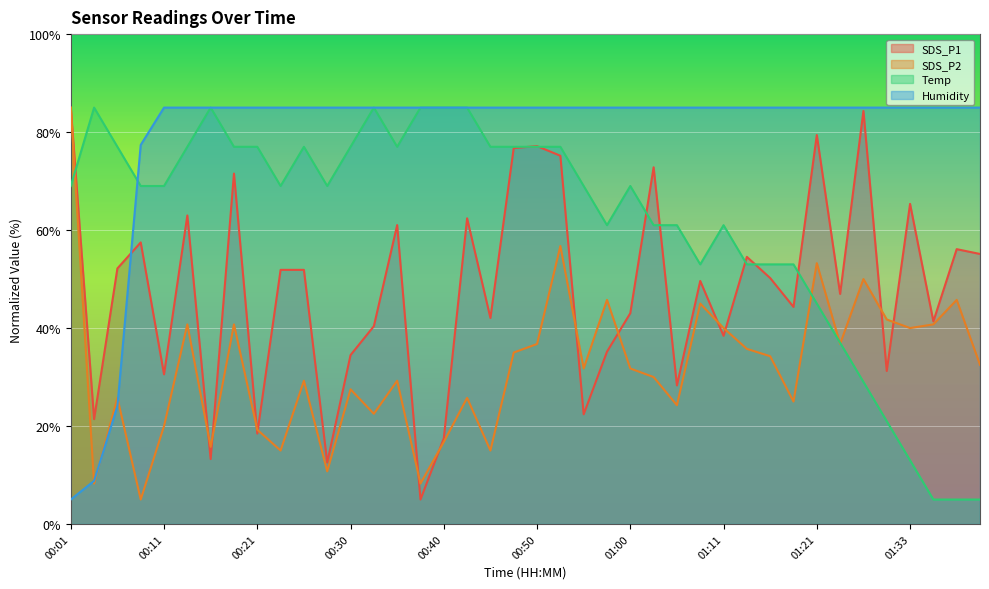

After their last crossing, which series has the higher values: Humidity or SDS_P2?

Humidity